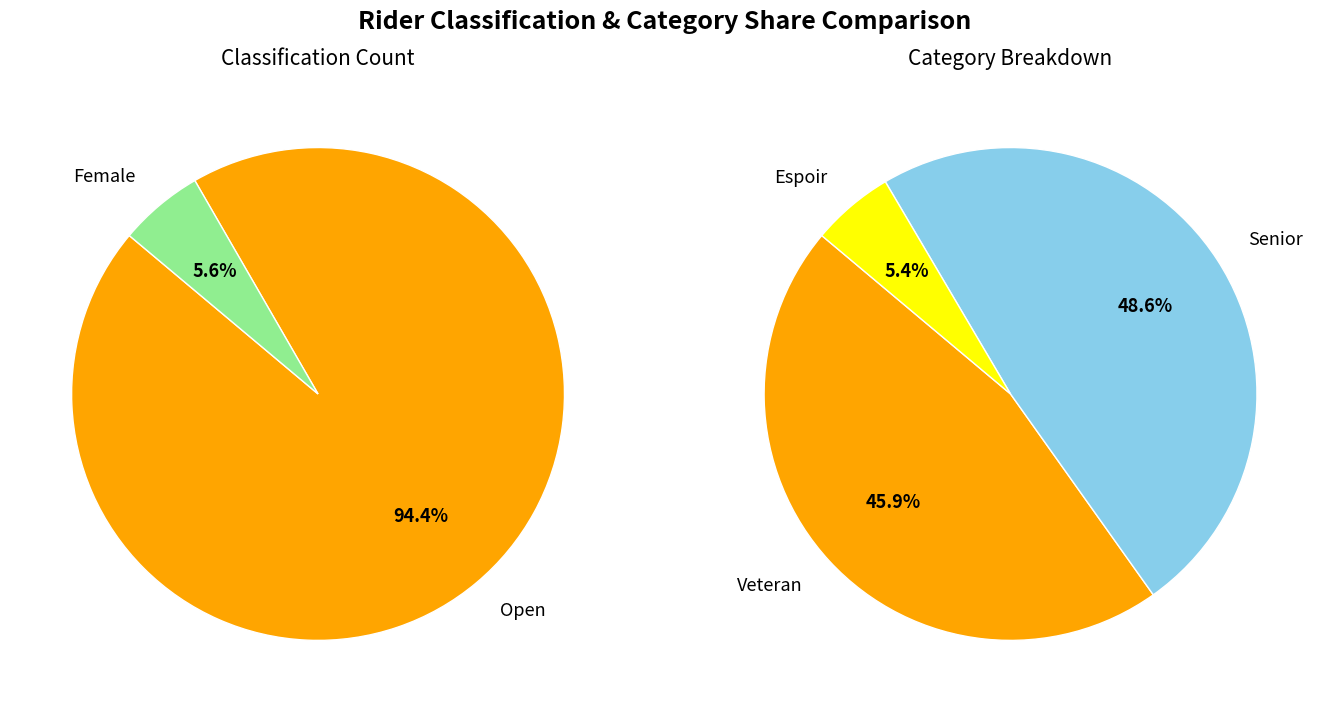

True or false: Female accounts for 14% of the total.

False